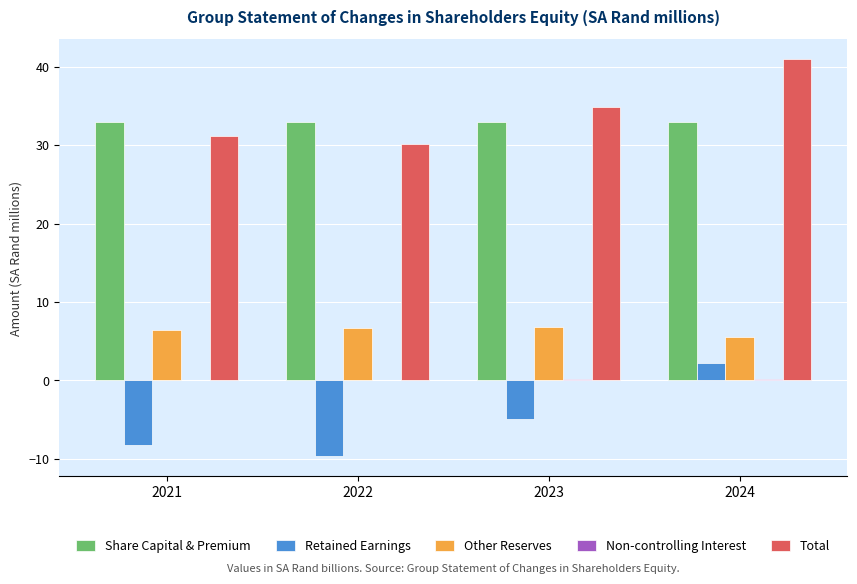

At which category is the sum across all series the highest?

2024